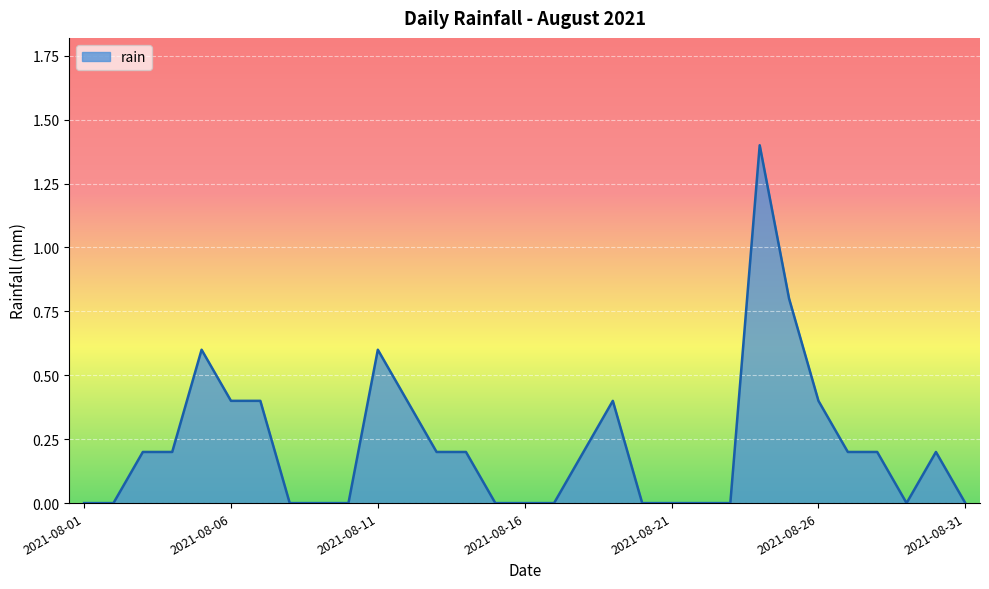

Count the values in the range 0 to 1.

30